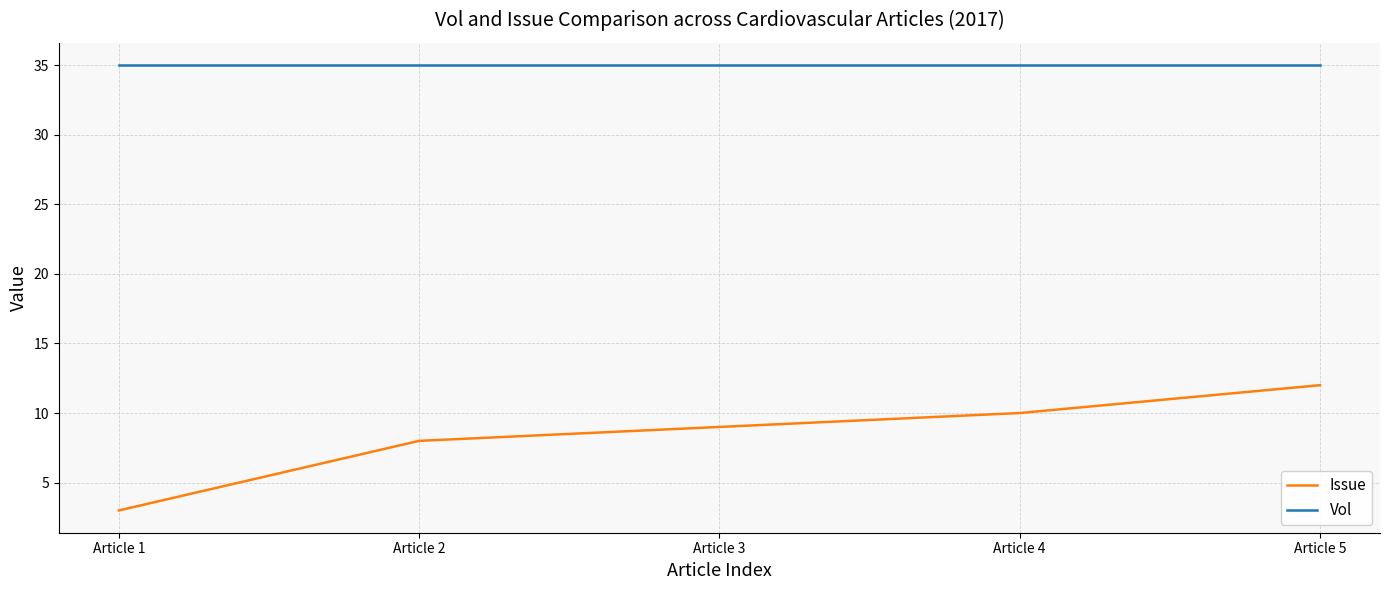

True or false: Vol and Issue intersect in this chart.

False